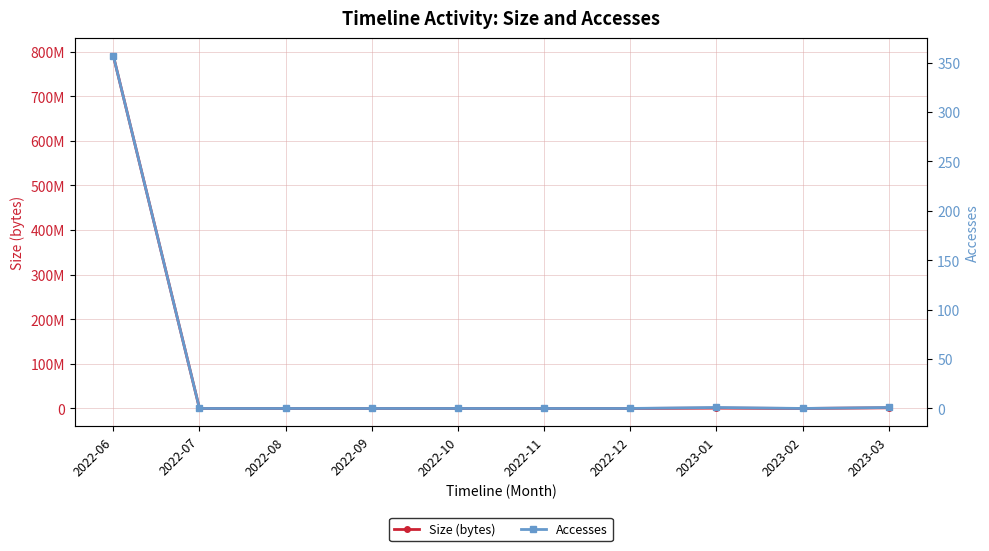

Reading left to right, extract all data points from this chart.

Size (bytes): 790967360	0	0	0	0	0	0	734677	0	1419950
Accesses: 357	0	0	0	0	0	0	1	0	1